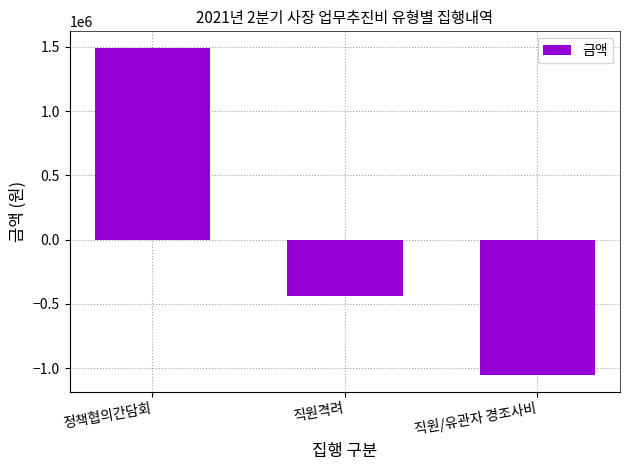

At which category does the chart reach its minimum across all series?

직원/유관자 경조사비